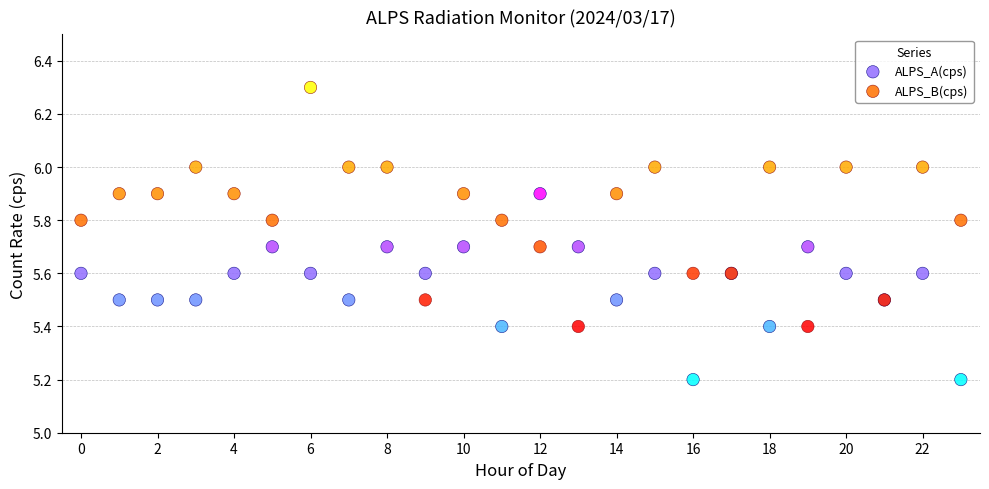

Which series contains the highest Y value?

ALPS_B(cps)